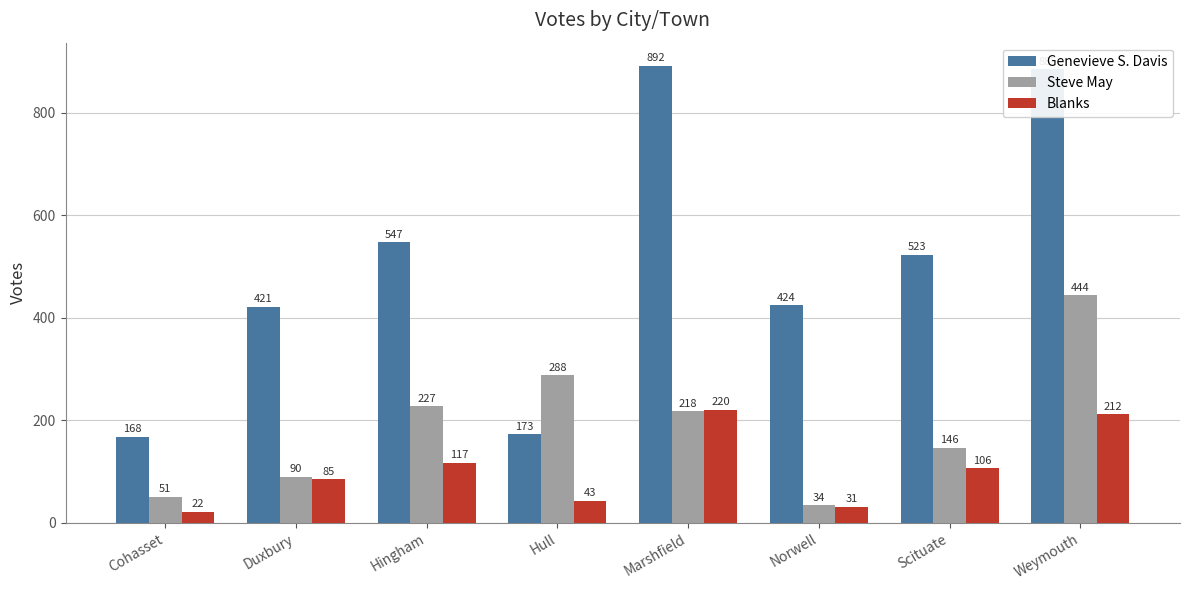

Does the chart contain stacked bars?

No